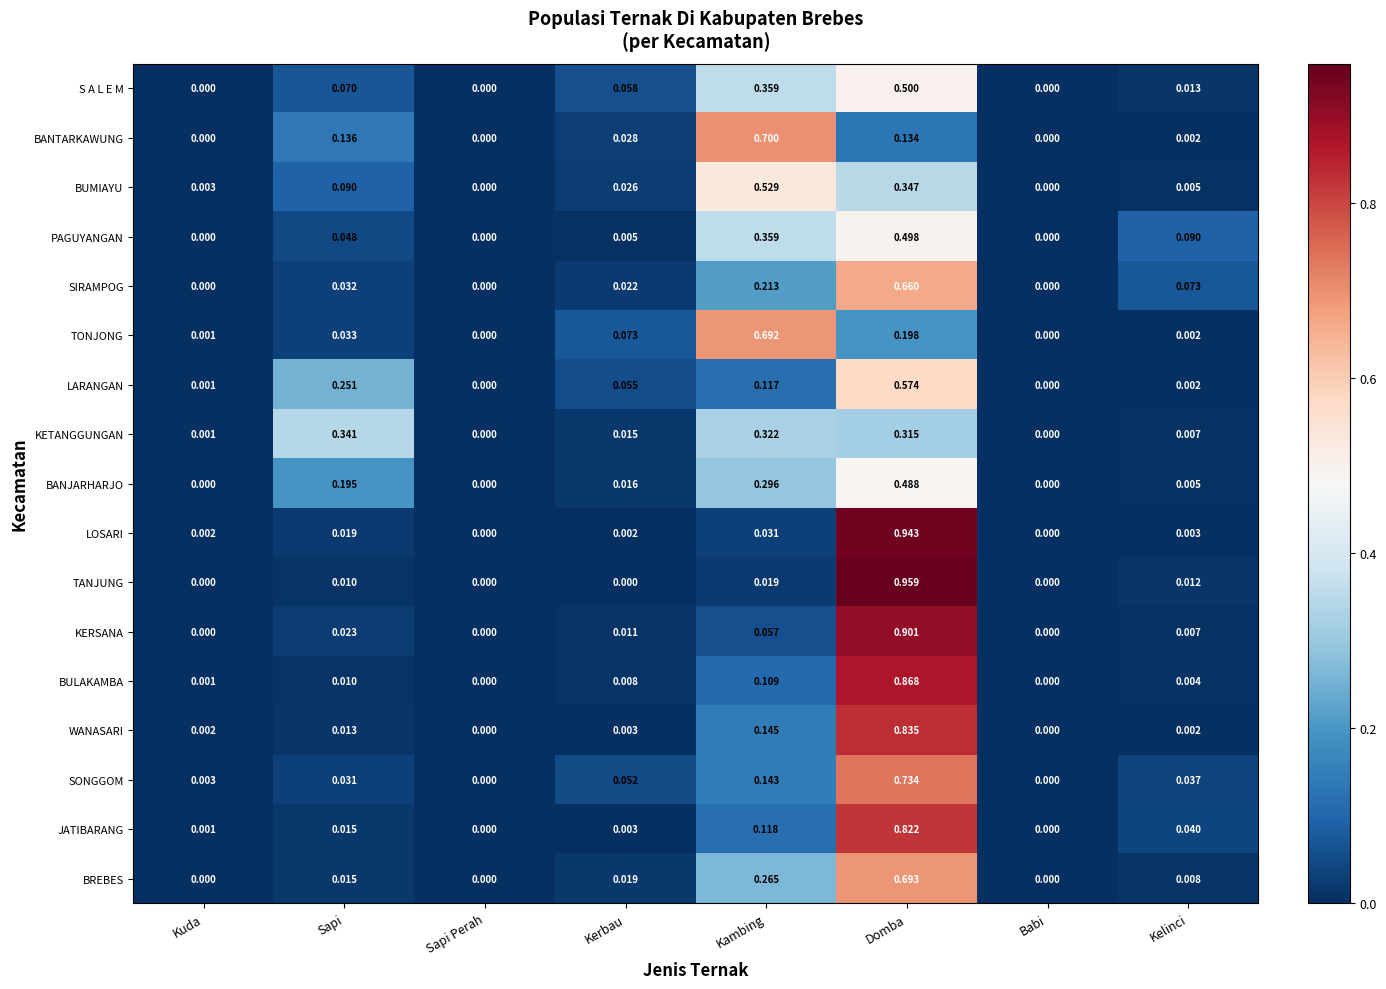

List the series in order of their peak value, highest first.

TANJUNG, LOSARI, KERSANA, BULAKAMBA, WANASARI, JATIBARANG, SONGGOM, BANTARKAWUNG, BREBES, TONJONG, SIRAMPOG, LARANGAN, BUMIAYU, S A L E M, PAGUYANGAN, BANJARHARJO, KETANGGUNGAN